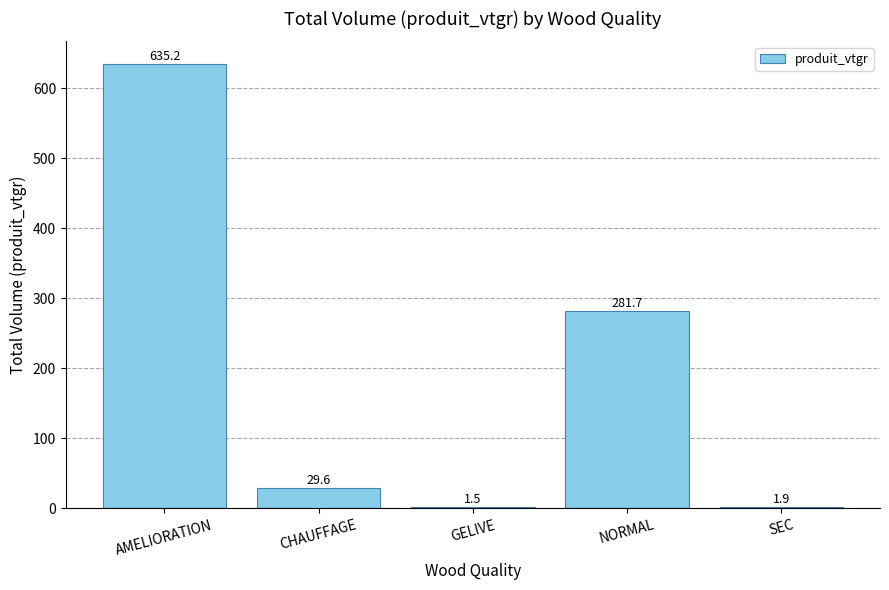

True or false: the data shows 265.7 at AMELIORATION.

False